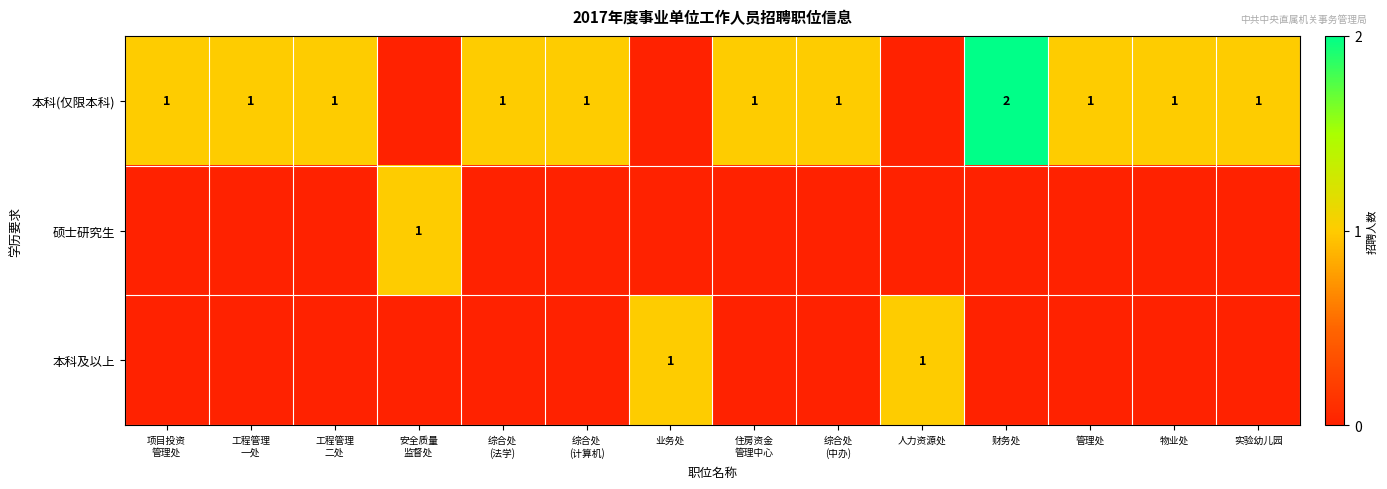

The 本科(仅限本科) series shows 0 at 物业处. True or false?

False